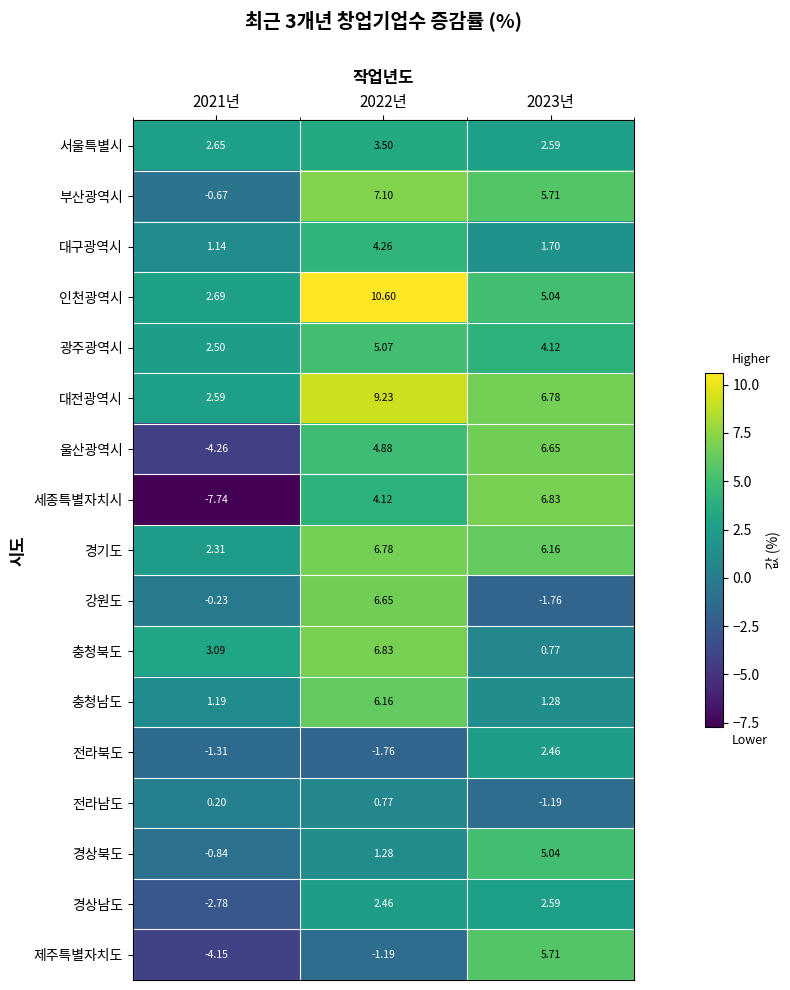

Which series changed the most between 2021년 and 2022년?

세종특별자치시